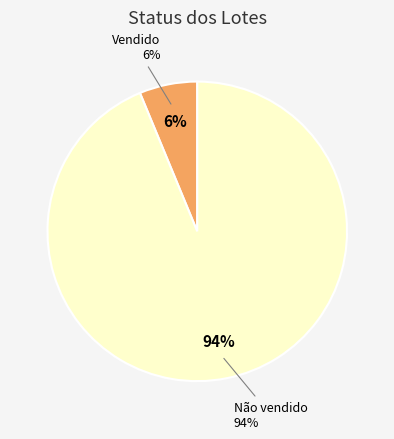

To the nearest percent, what portion does Vendido represent?

6%